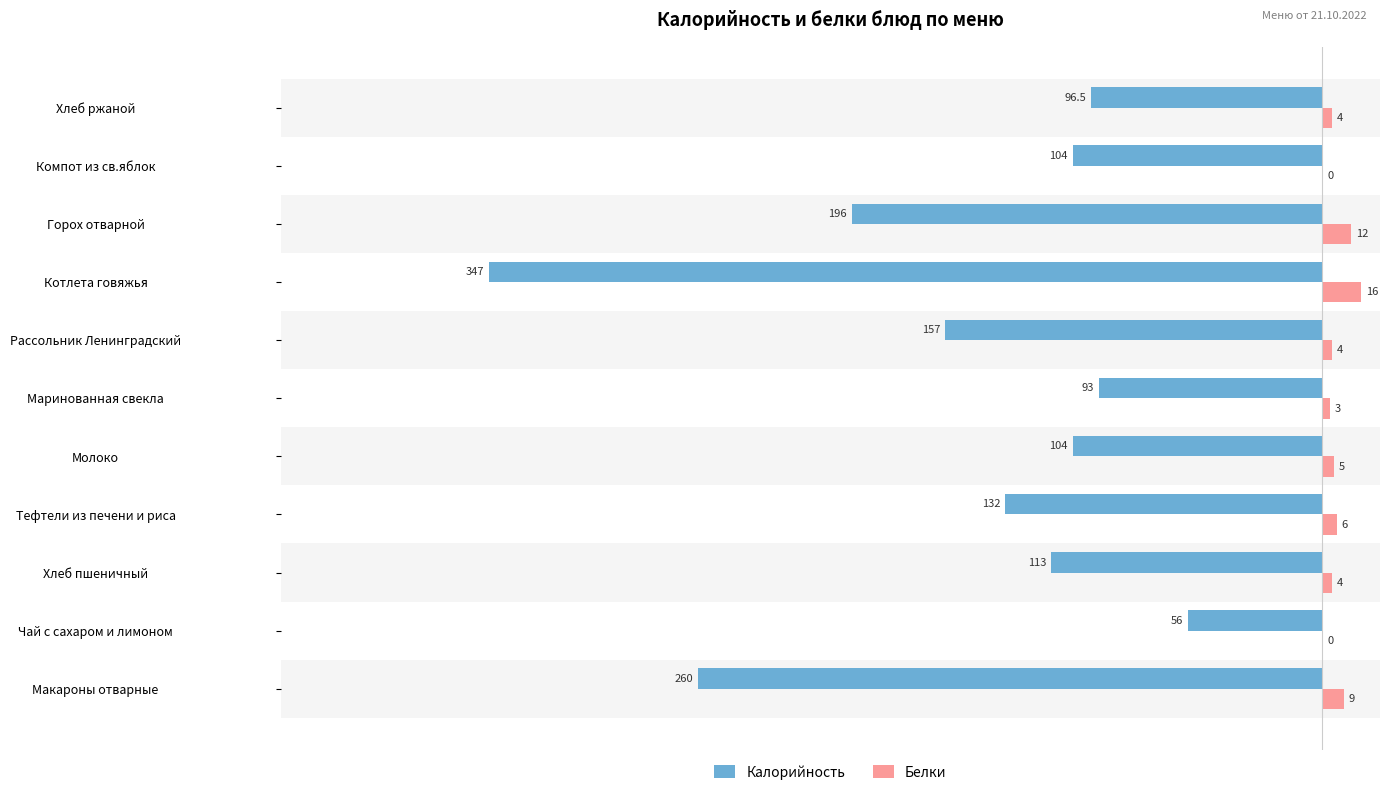

What is the total value across all series at Хлеб пшеничный?

-109.0